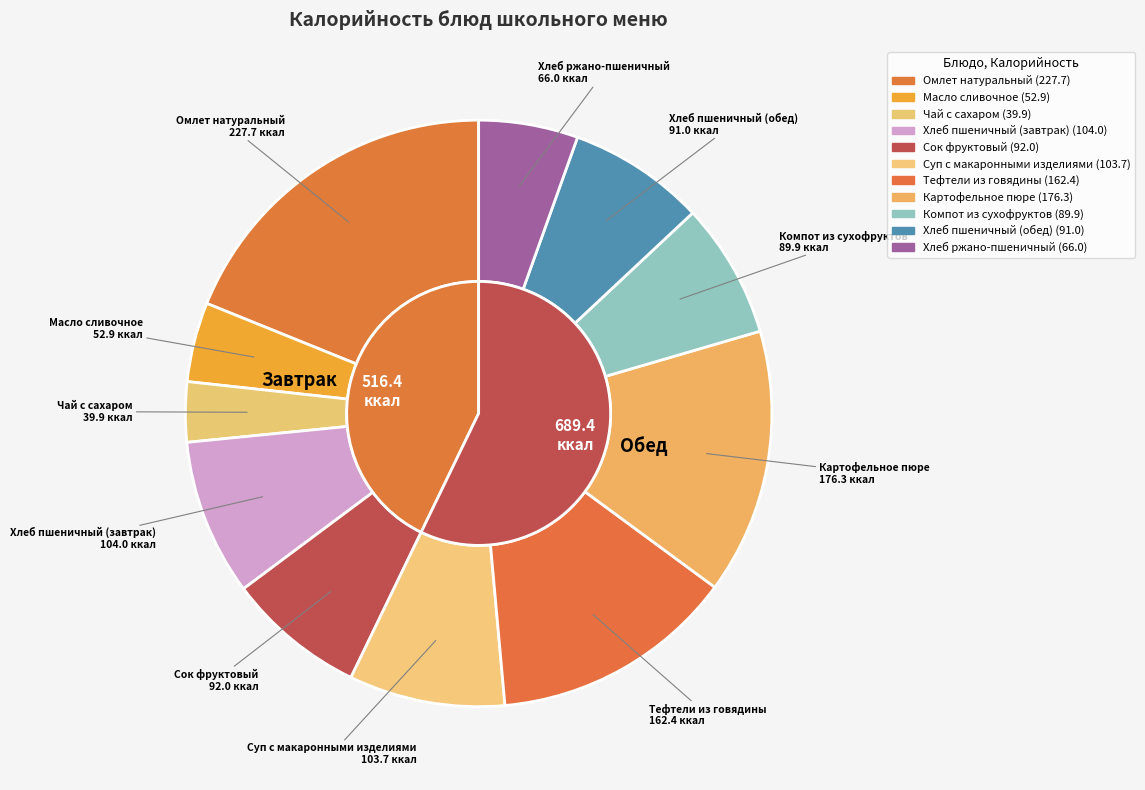

How much of the chart is everything except Тефтели из говядины?

86.5%